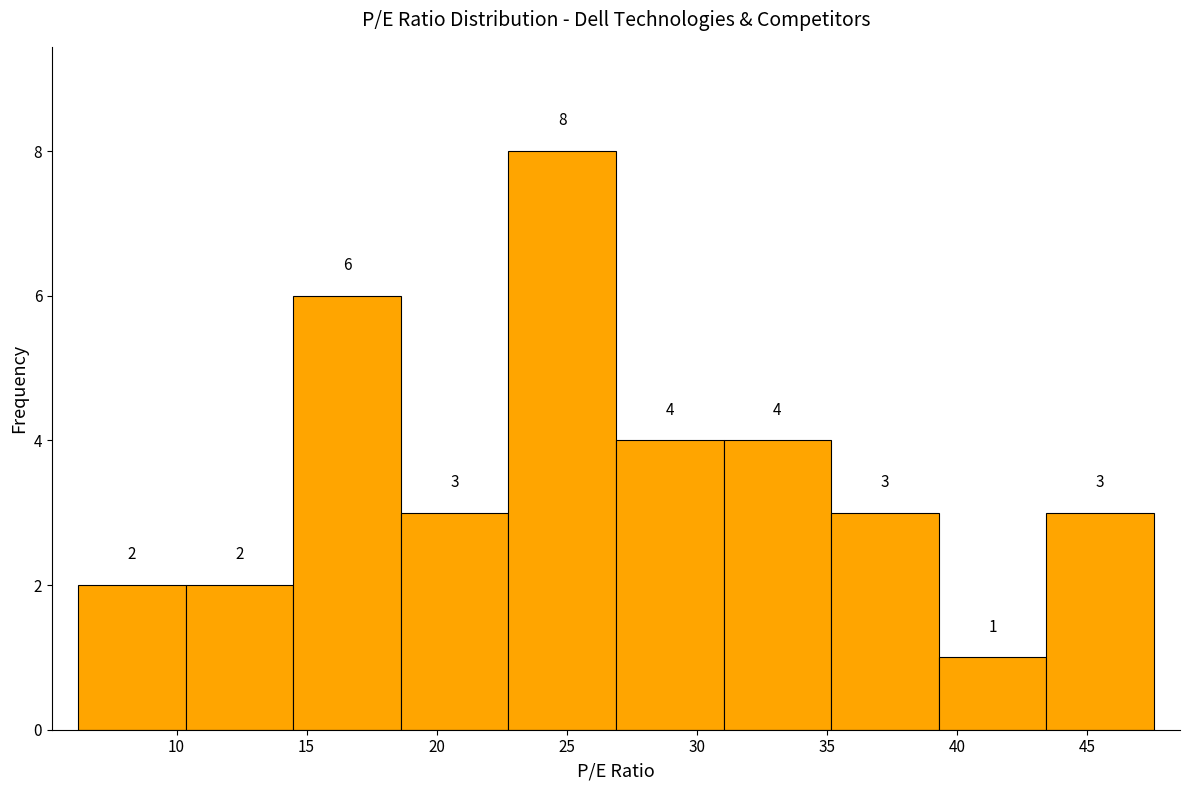

Which range on the x-axis has the tallest bar?

23.0 to 27.0